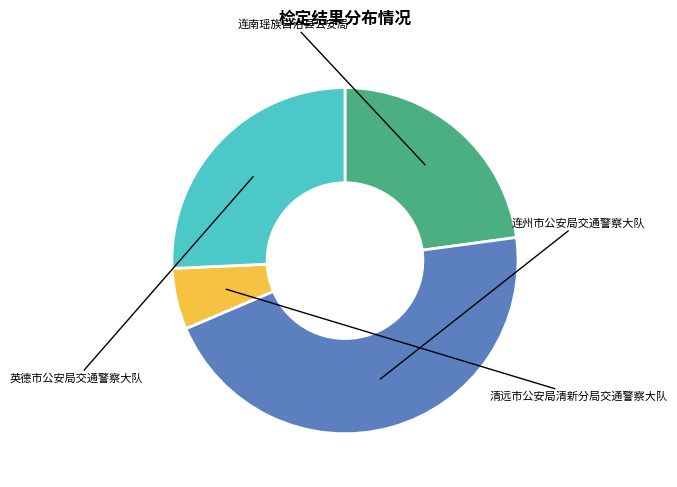

How many segments does this pie chart have?

4